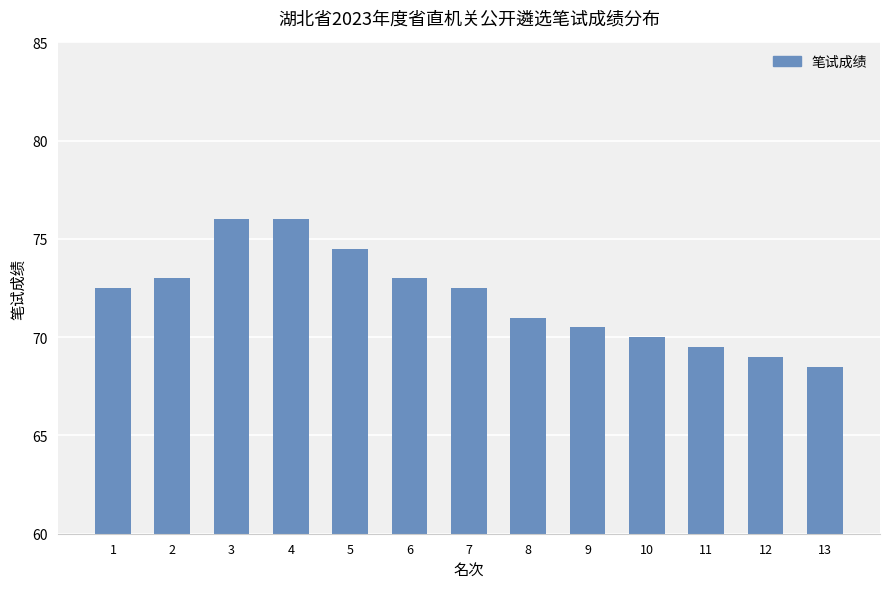

What is the difference between the maximum and minimum values?

7.5